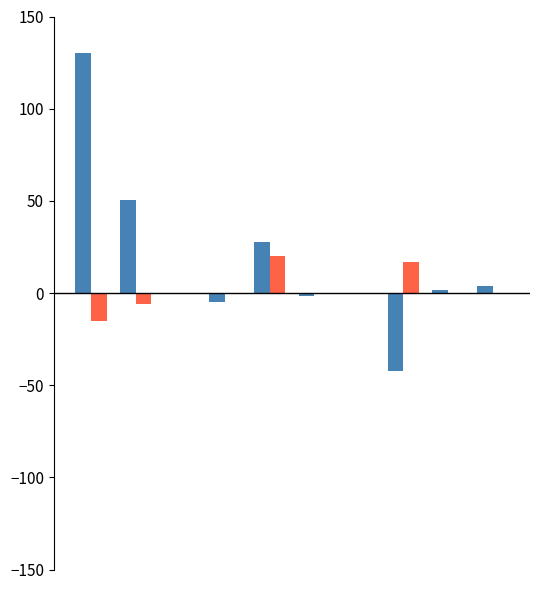

What is the maximum value shown in the chart?

130.0